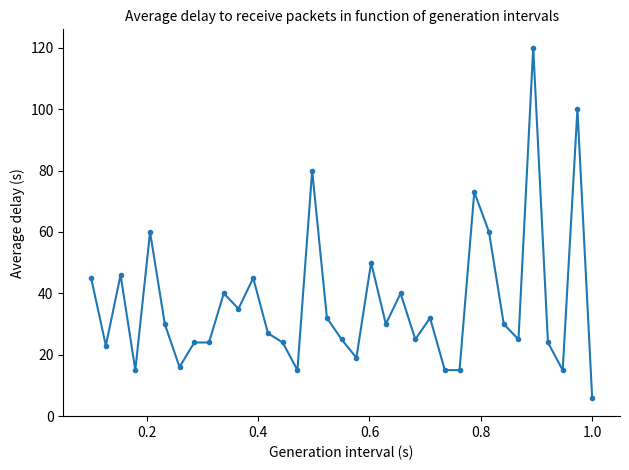

What is the smallest value displayed?

6